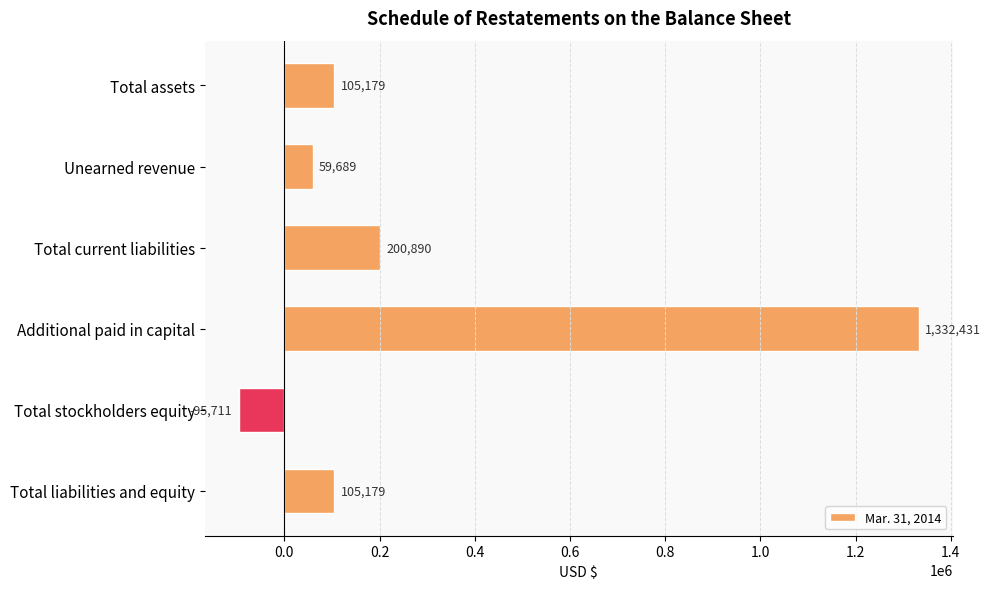

The chart shows a value of 200890 at Total current liabilities. True or false?

True